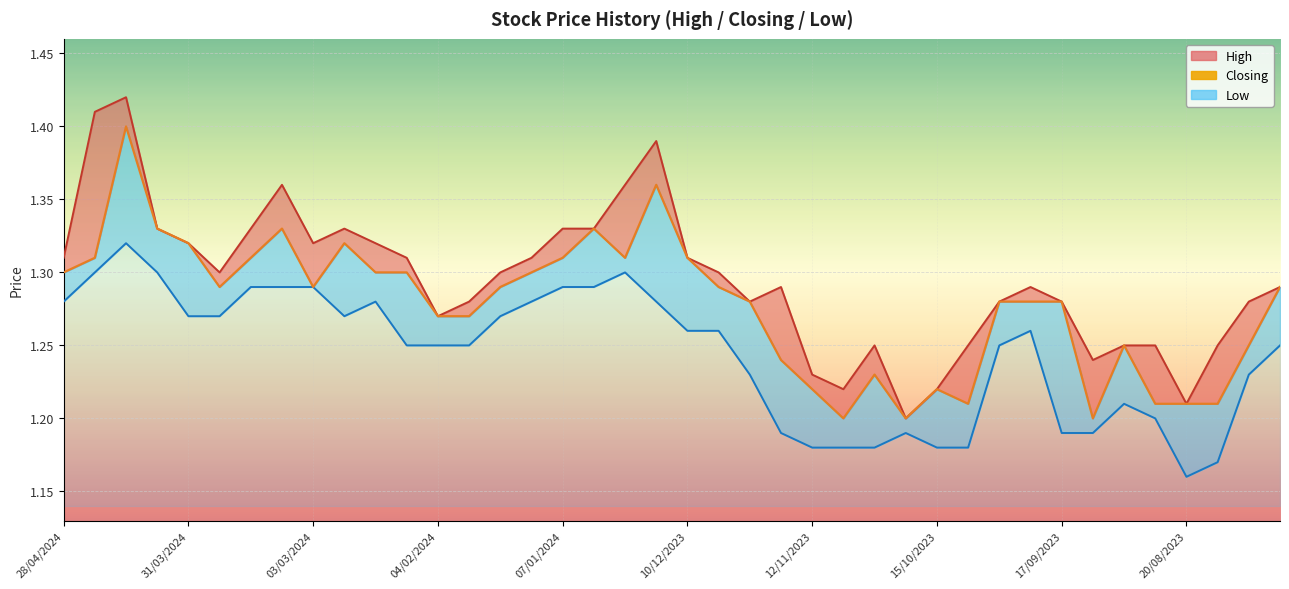

Which series has the largest range (max minus min)?

High